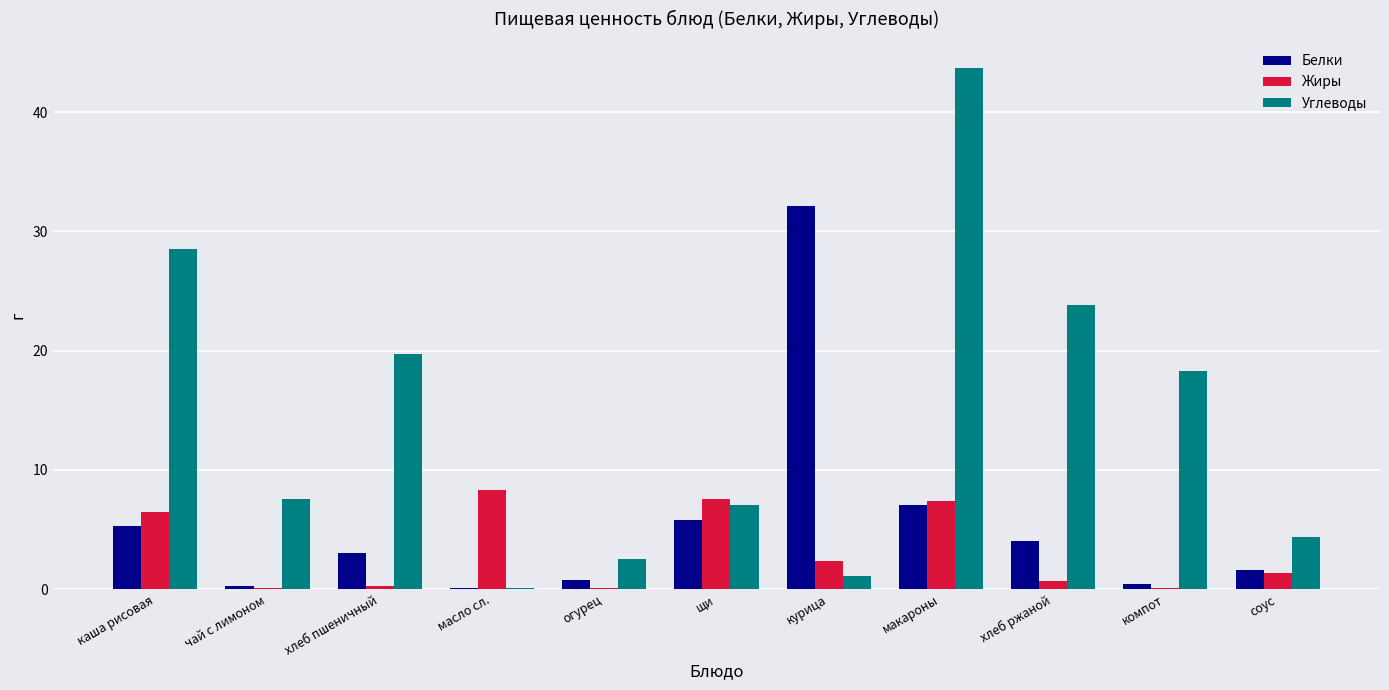

Which category has the highest value across all series?

макароны